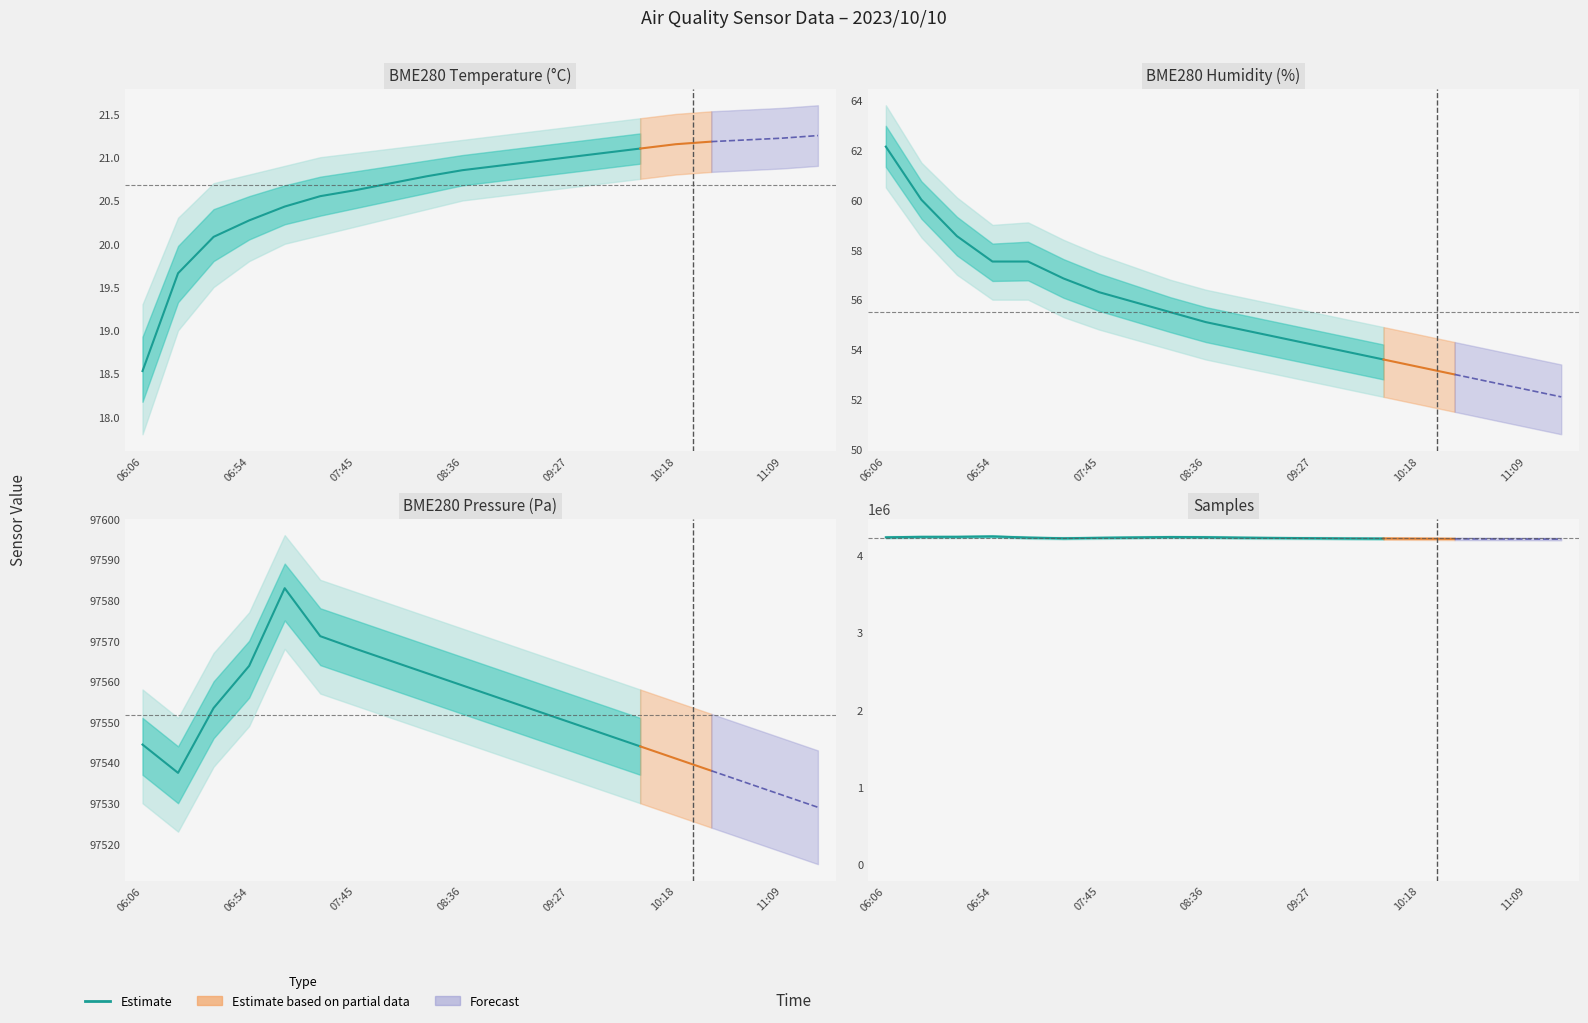

The BME280_temperature series shows 37.1 at 08:19. True or false?

False